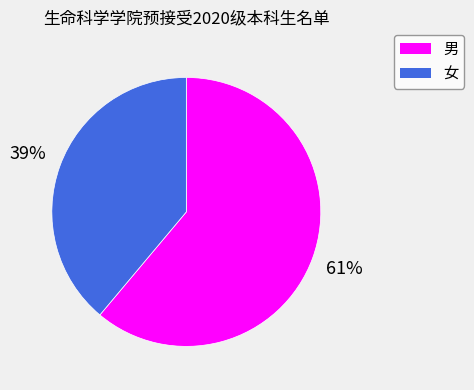

To the nearest percent, what is the difference between the 女 and 男 slice percentages?

22%